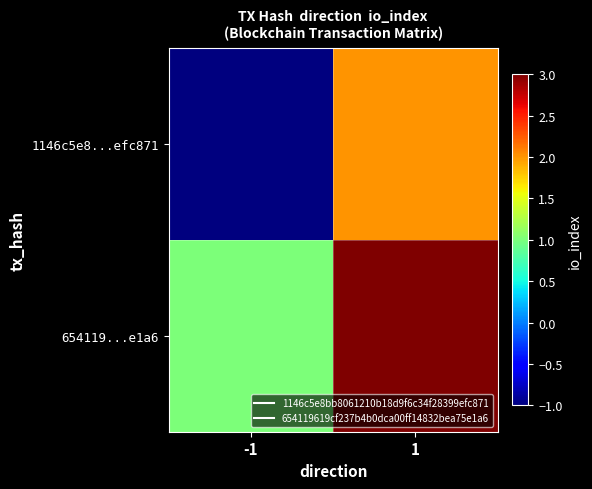

At which category is the sum across all series the highest?

1